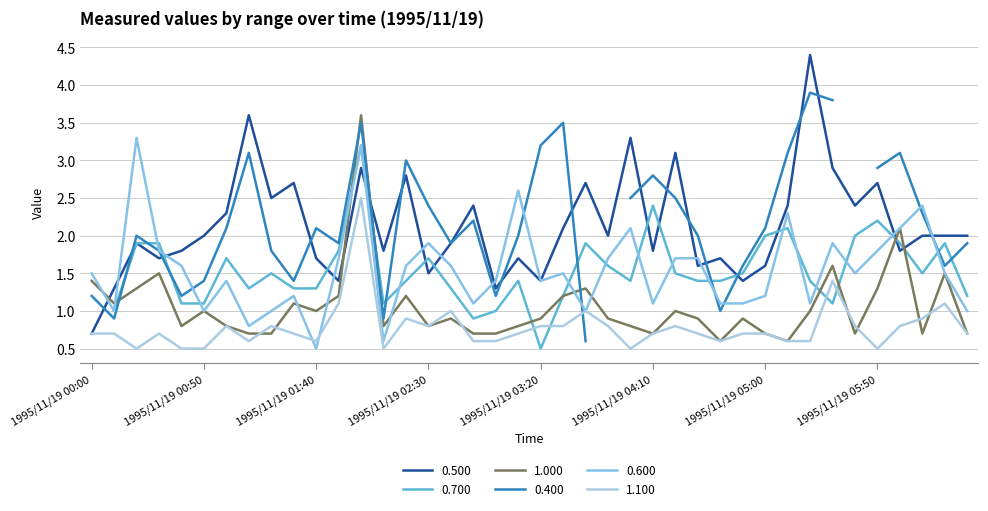

True or false: 0.500 and 1.100 intersect in this chart.

False